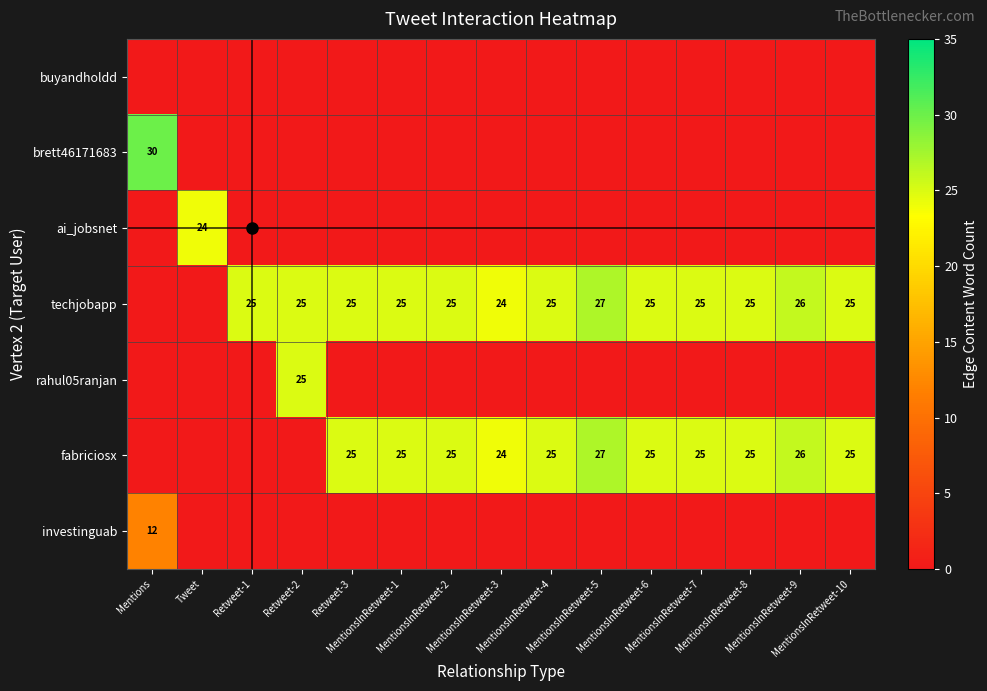

List the labels in order of brett46171683 value, largest first.

Mentions, Tweet, Retweet-1, Retweet-2, Retweet-3, MentionsInRetweet-1, MentionsInRetweet-2, MentionsInRetweet-3, MentionsInRetweet-4, MentionsInRetweet-5, MentionsInRetweet-6, MentionsInRetweet-7, MentionsInRetweet-8, MentionsInRetweet-9, MentionsInRetweet-10